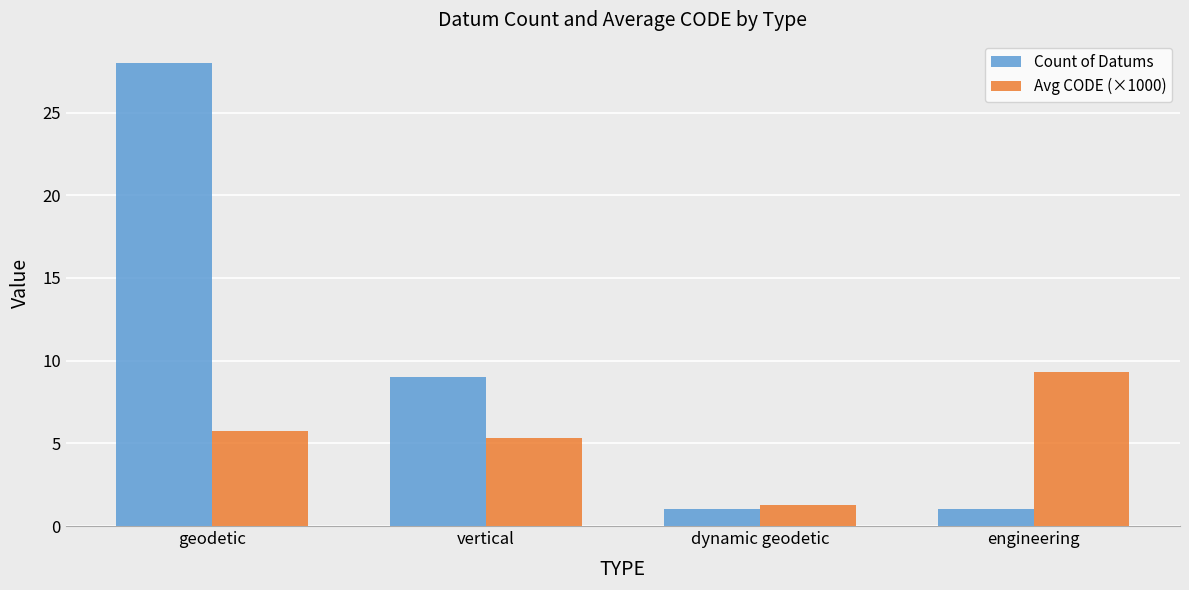

Which category has the lowest value in the Avg CODE (×1000) series?

dynamic geodetic